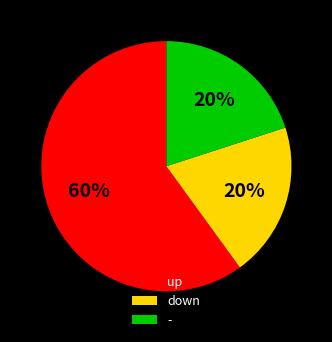

To the nearest percent, what portion does down represent?

20%